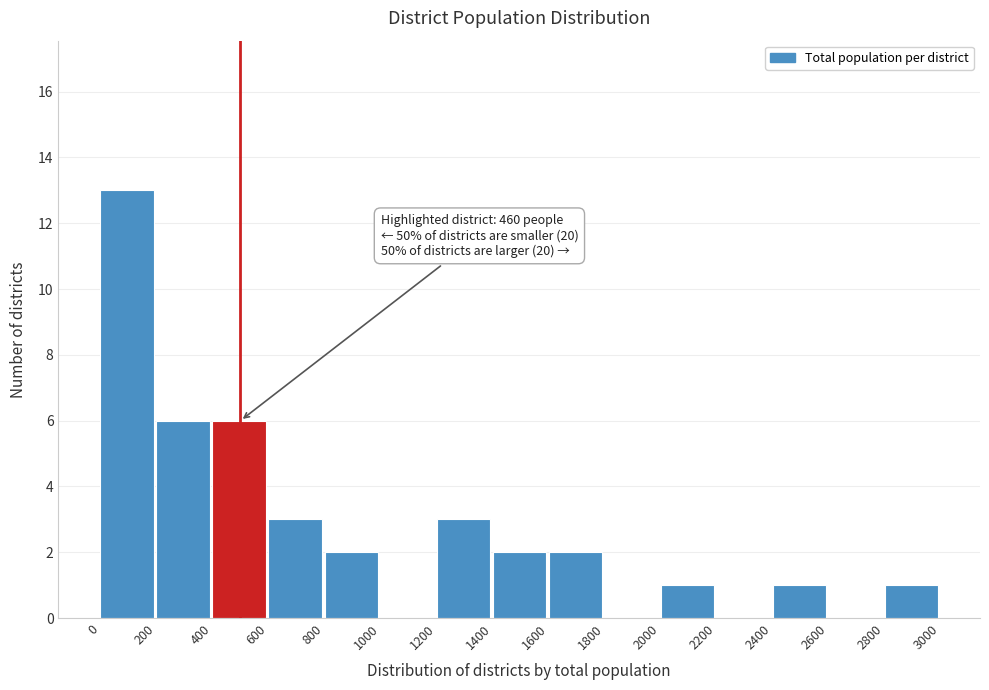

Over which range of the x-axis is the bar tallest?

0 to 200